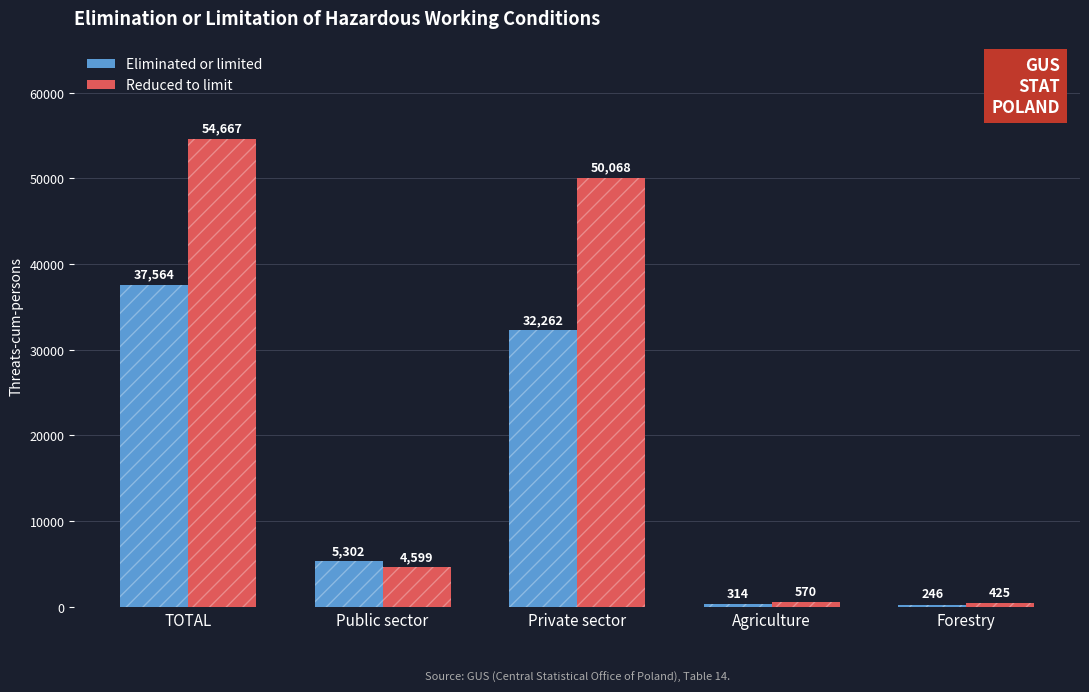

Reading left to right, extract all data points from this chart.

Eliminated or limited: TOTAL=37564	Public sector=5302	Private sector=32262	Agriculture=314	Forestry=246
Reduced to limit: TOTAL=54667	Public sector=4599	Private sector=50068	Agriculture=570	Forestry=425